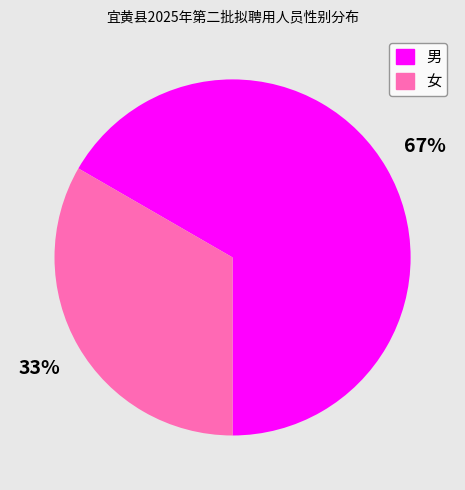

What is the largest slice in the pie chart?

男